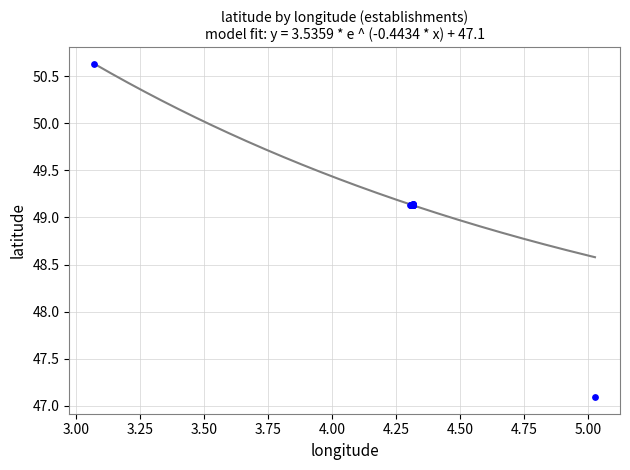

What Y value in the scatter plot is closest to 48?

47.1